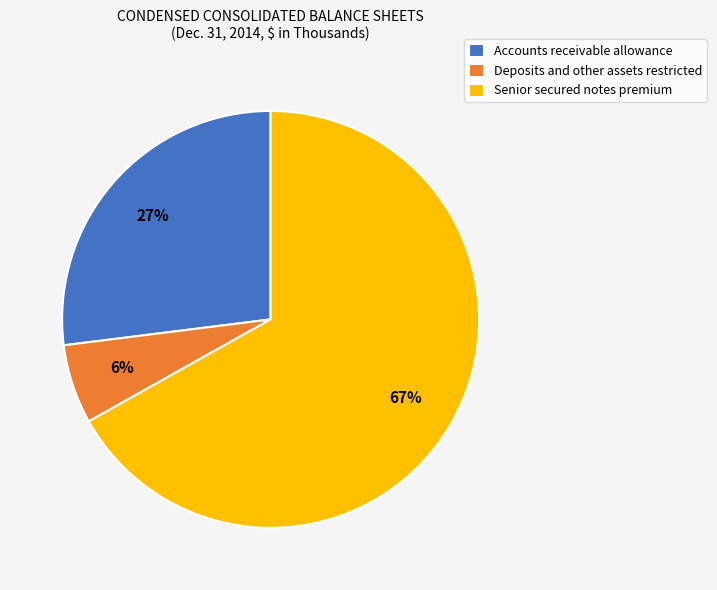

Rank the categories by value from lowest to highest.

Deposits and other assets restricted, Accounts receivable allowance, Senior secured notes premium